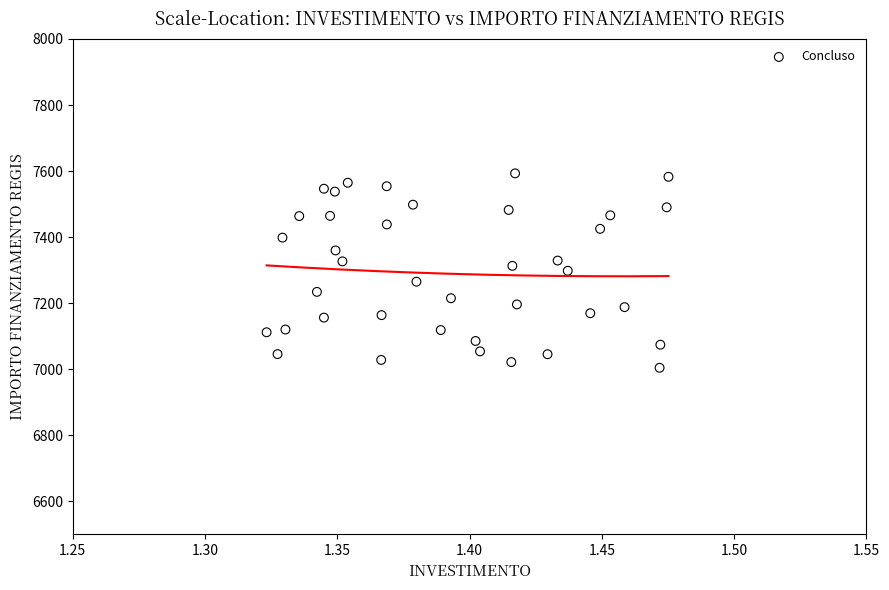

What is the range of Y values (max minus min)?

588.8